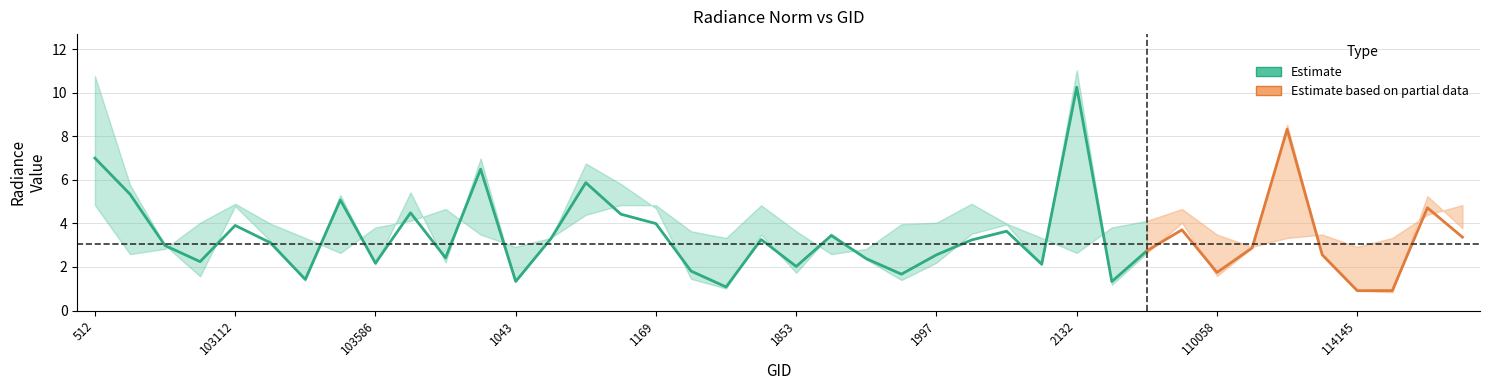

What is the sum of the rade9_aggzone_norm values at 110058 and 102744?

7.1